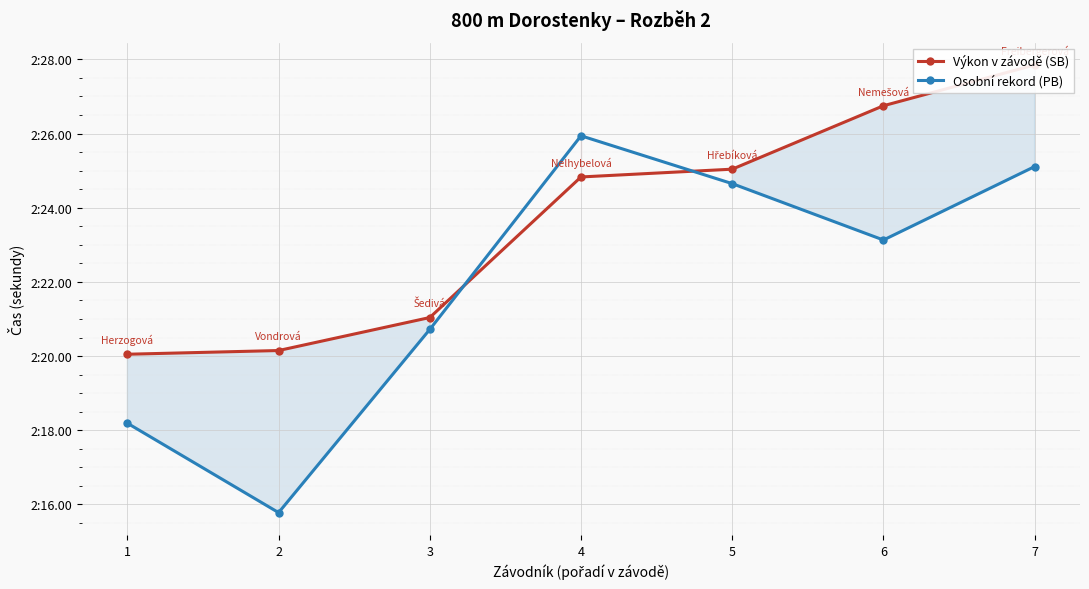

What is the greatest value displayed?

147.8